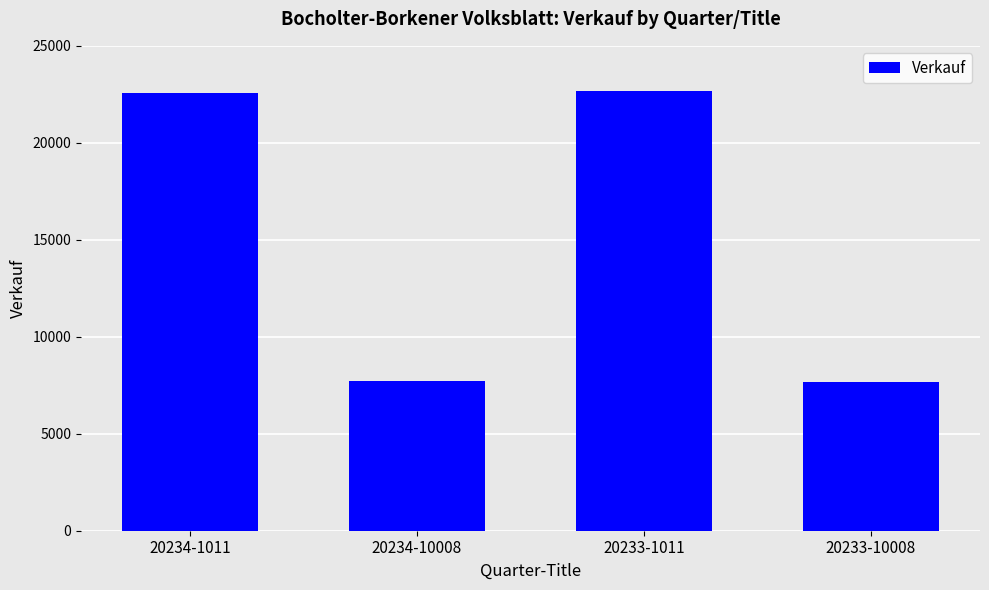

The chart shows a value of 22679 at 20233-1011. True or false?

True